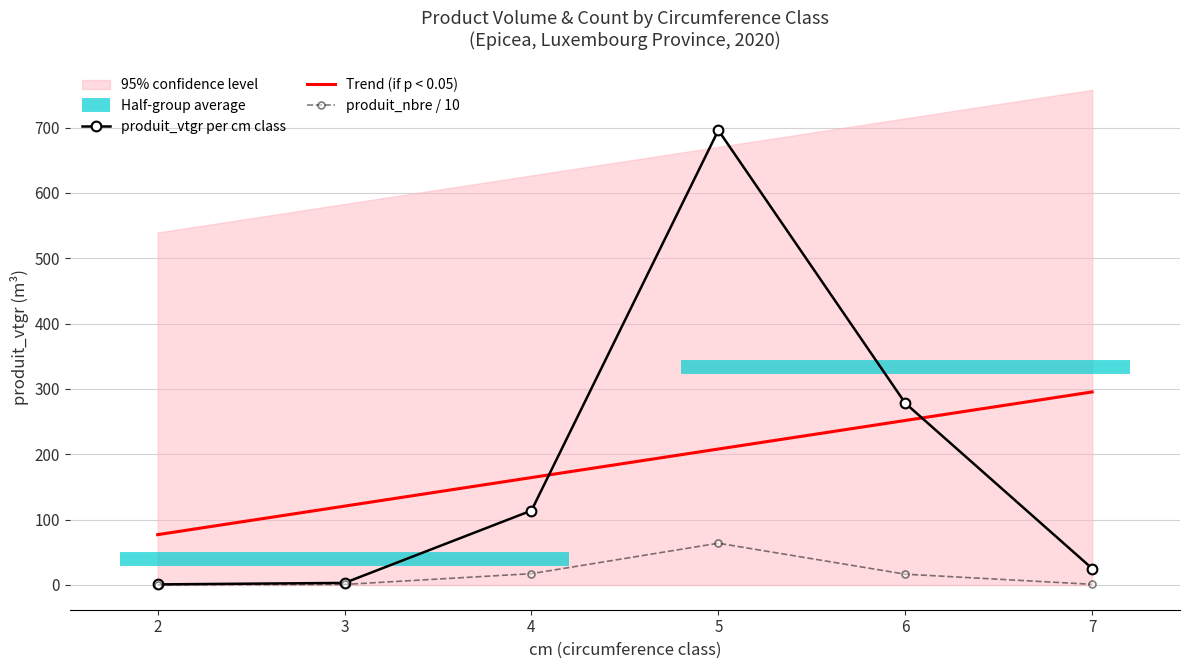

Which series changed the most between 2 and 4?

produit_vtgr per cm class